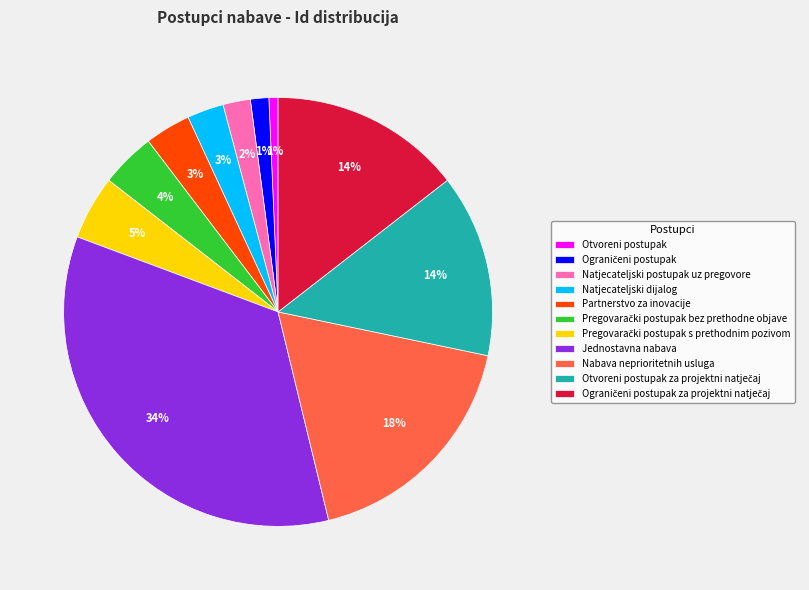

True or false: Jednostavna nabava accounts for 34% of the total.

True